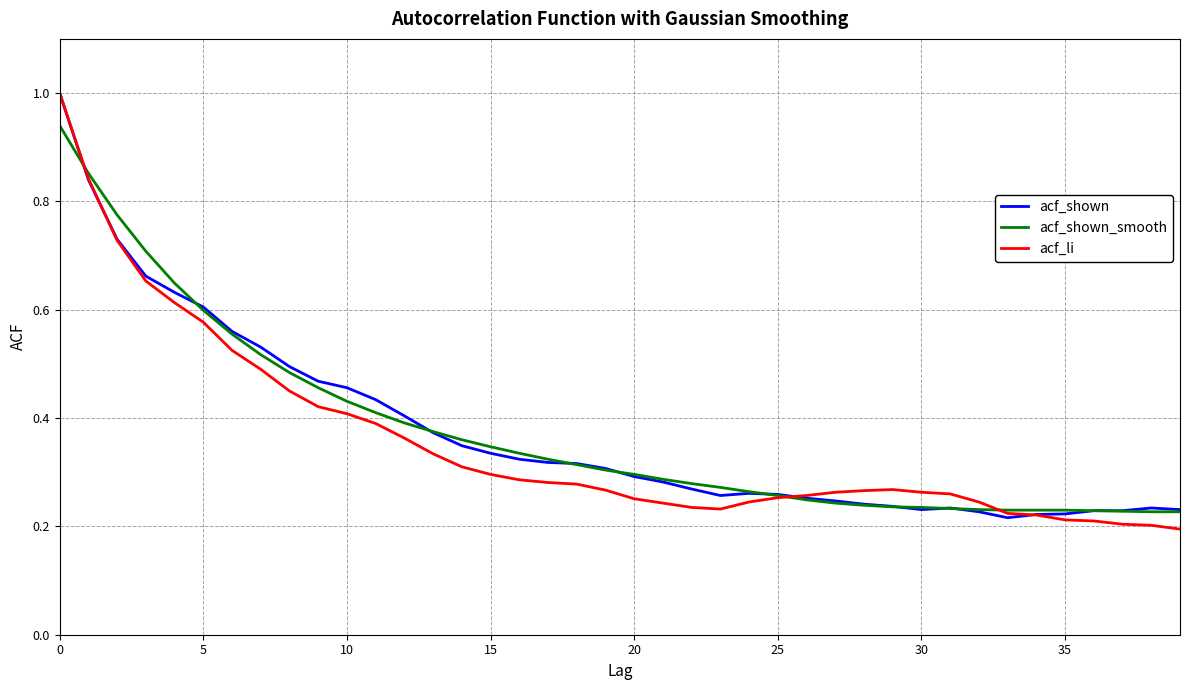

How many lines are shown in the chart?

3